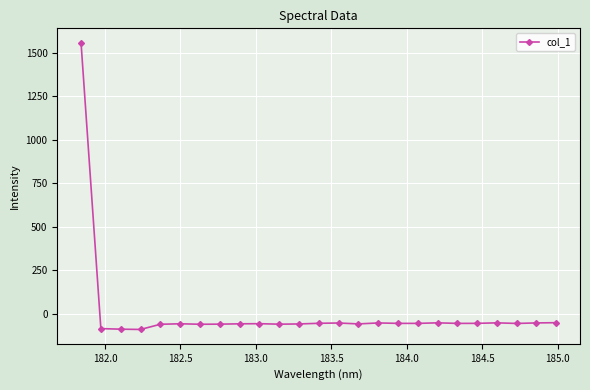

What is the difference between the maximum and minimum values?

1650.2